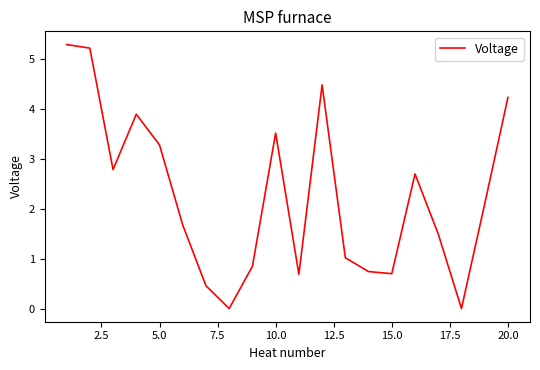

What is the greatest value displayed?

5.3